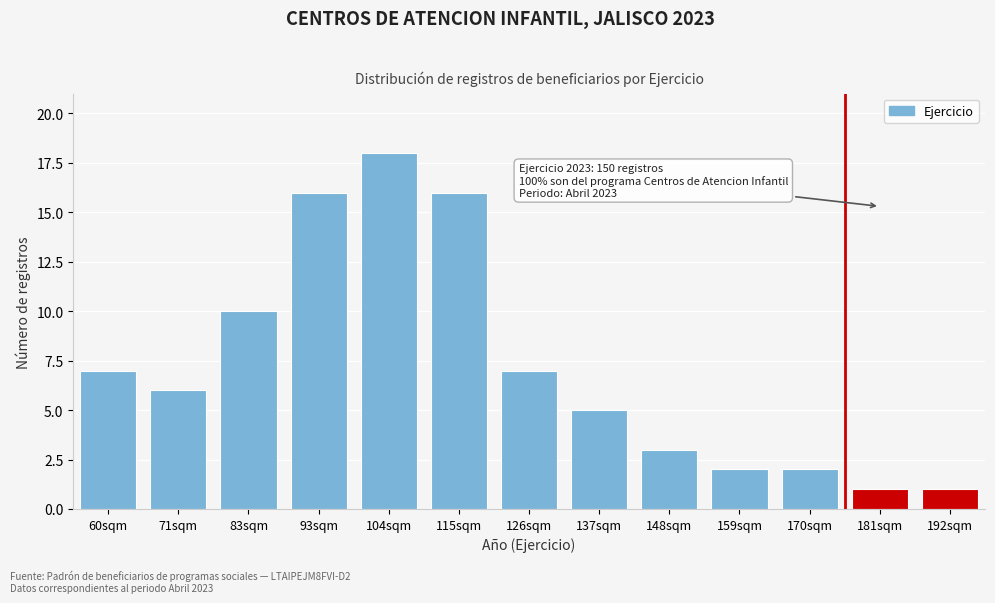

Reading left to right, list all the values displayed in this chart.

60sqm=7	71sqm=6	83sqm=10	93sqm=16	104sqm=18	115sqm=16	126sqm=7	137sqm=5	148sqm=3	159sqm=2	170sqm=2	181sqm=1	192sqm=1